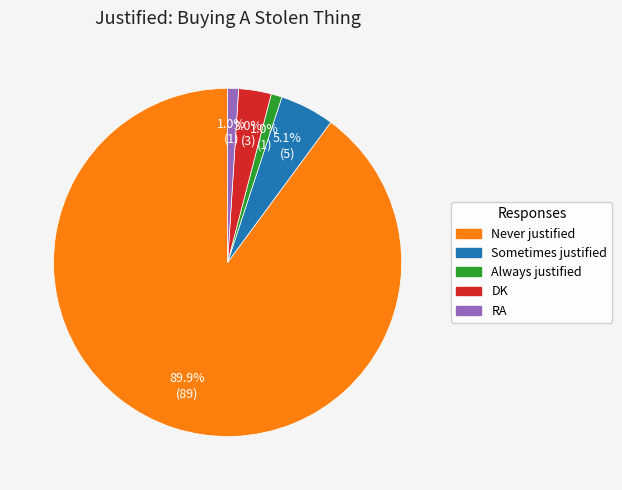

To the nearest percent, what percentage of the pie is Never justified?

90%